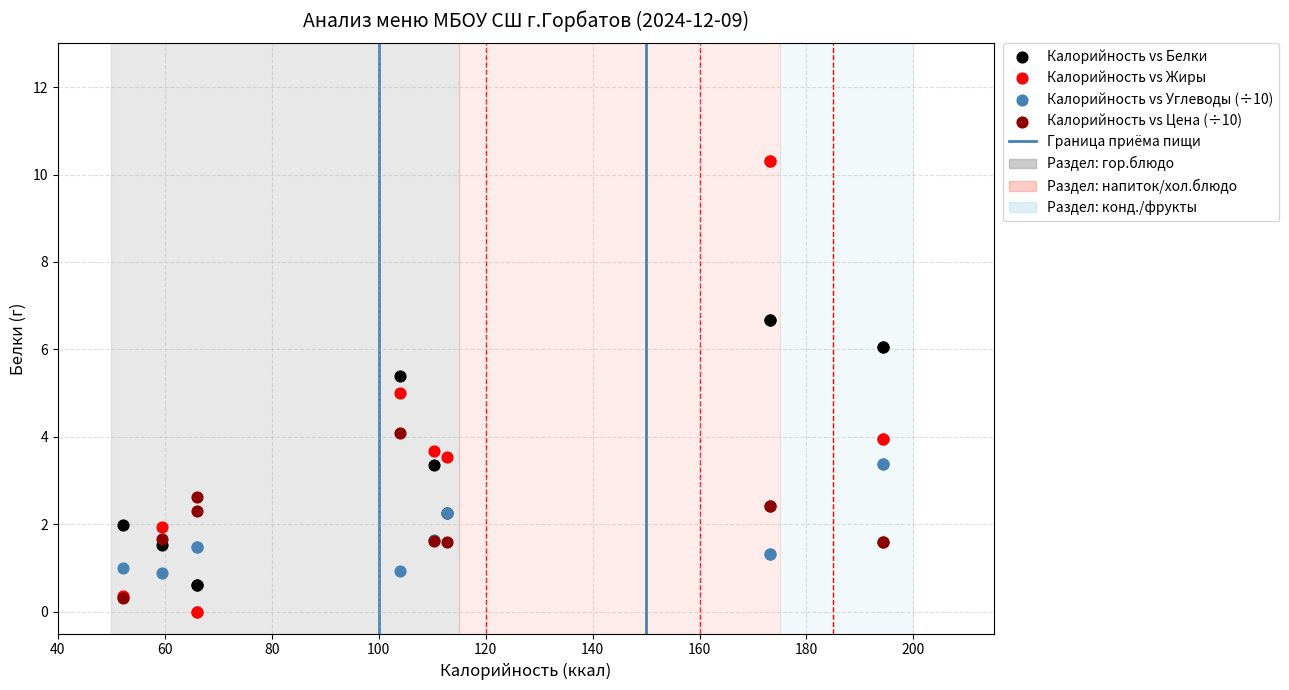

Which series has the widest spread of Y values?

Калорийность vs Жиры